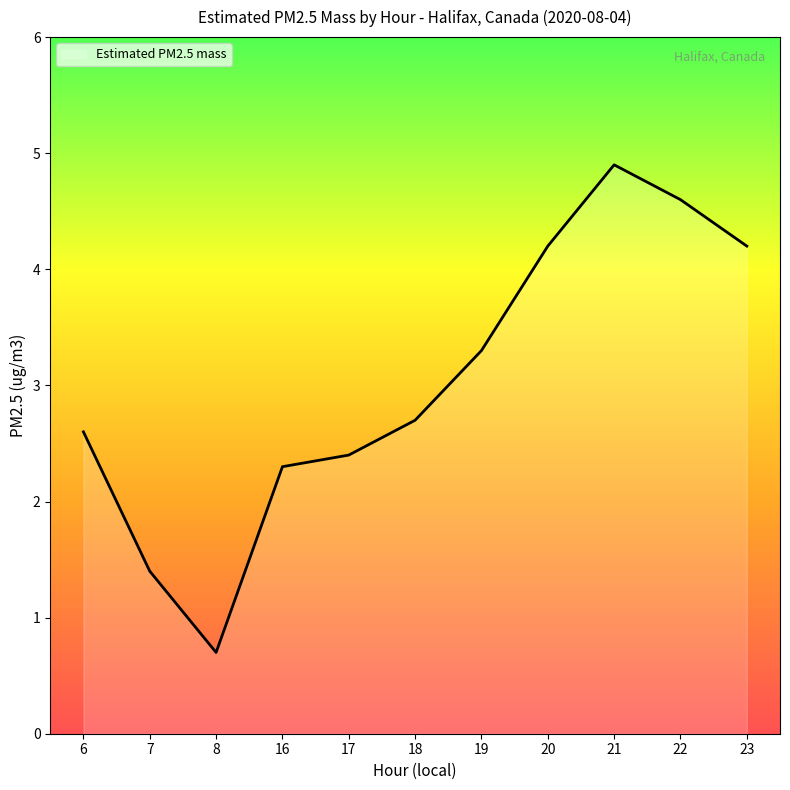

True or false: there are more than 0 points higher than both neighbors.

True